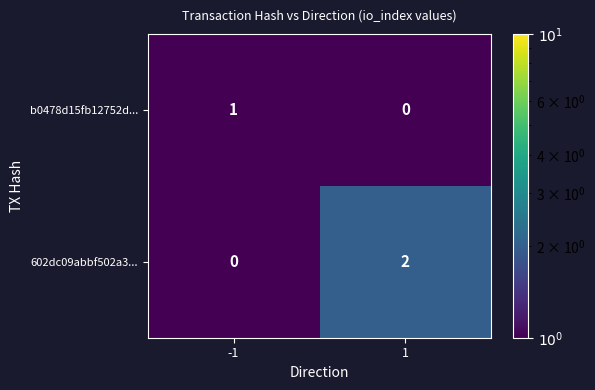

Is it true that b0478d15fb12752d... equals 1 at -1?

True